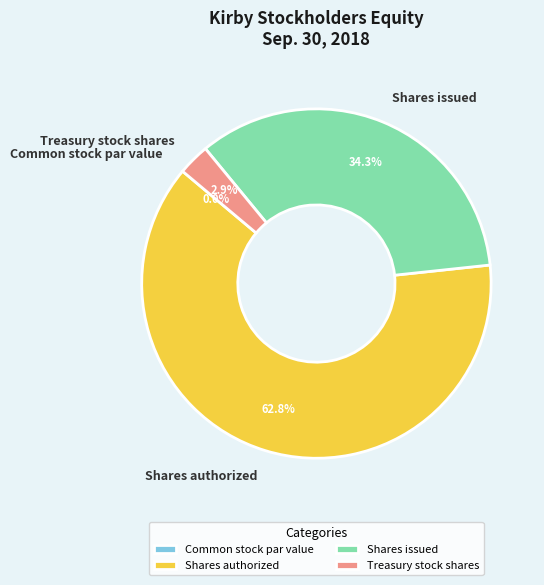

Does any single category account for the majority?

Yes